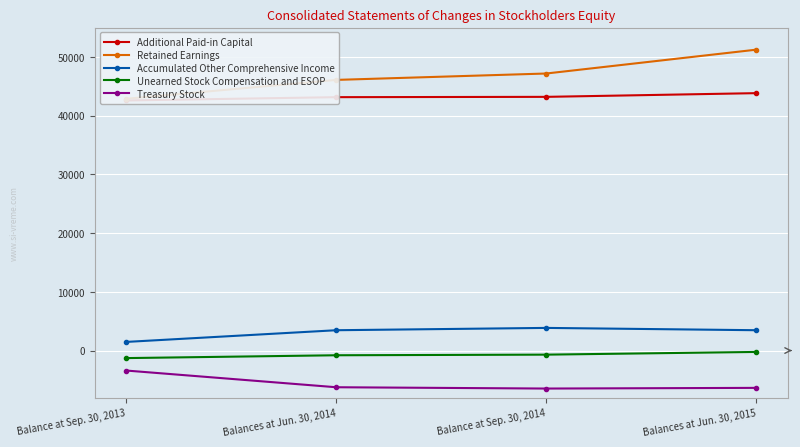

Is this an area chart (filled region under the line)?

No